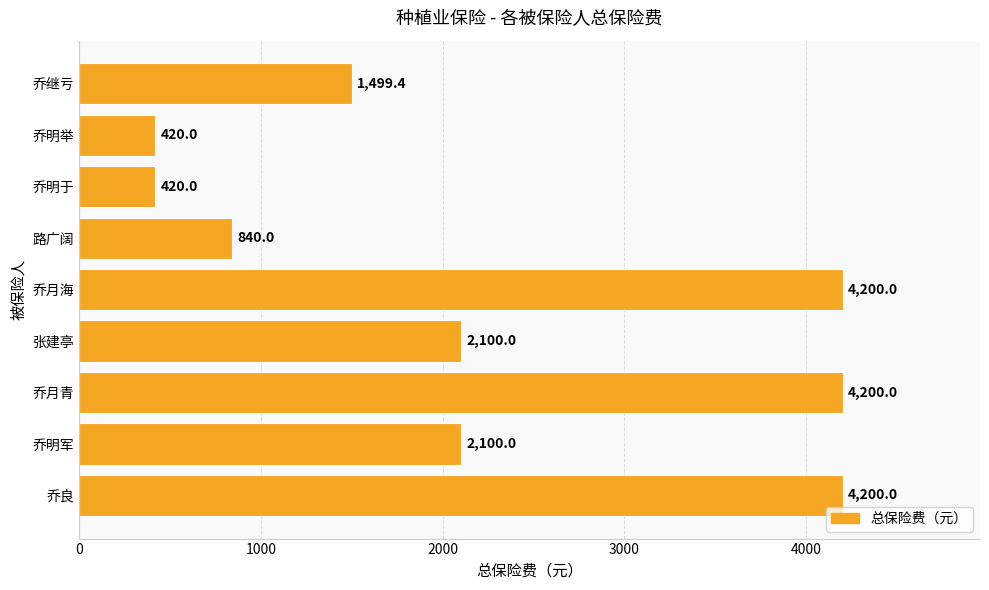

The chart shows a value of 420.0 at 乔明于. True or false?

True